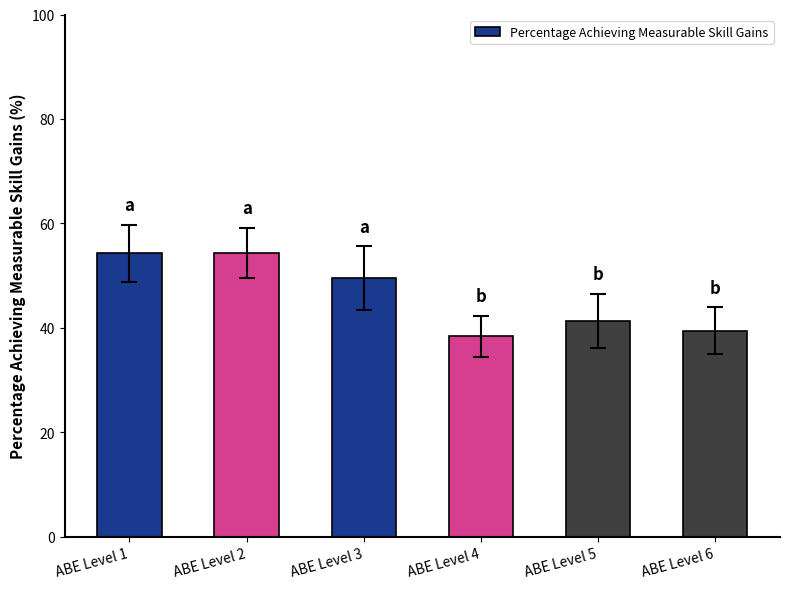

What is the value of the 3rd bar from the left?

49.6